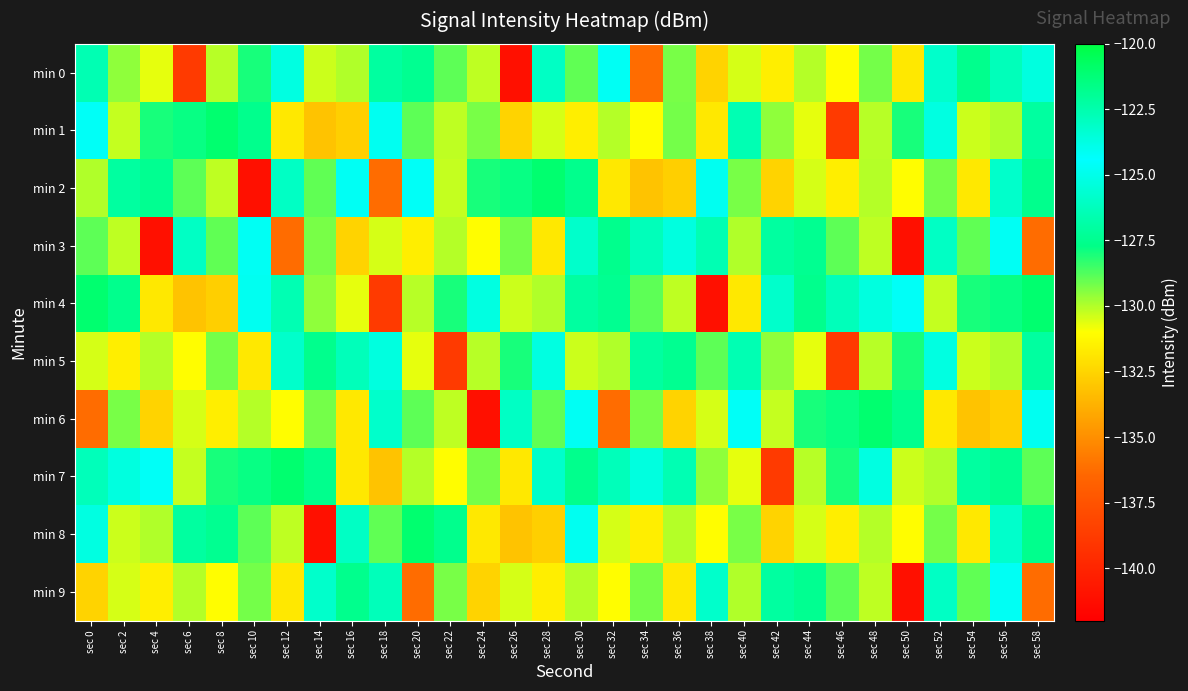

What is the total value across all series at sec 34?

-1296.4